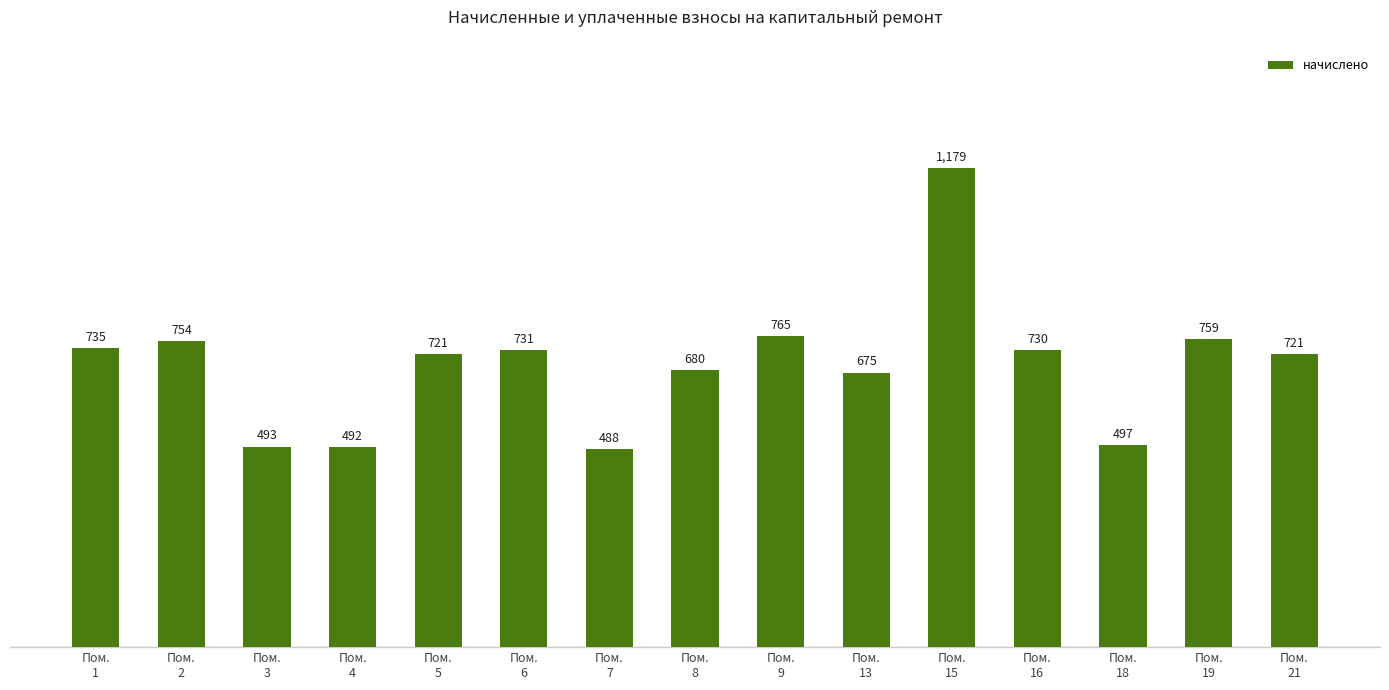

How many categories are shown in the chart?

15